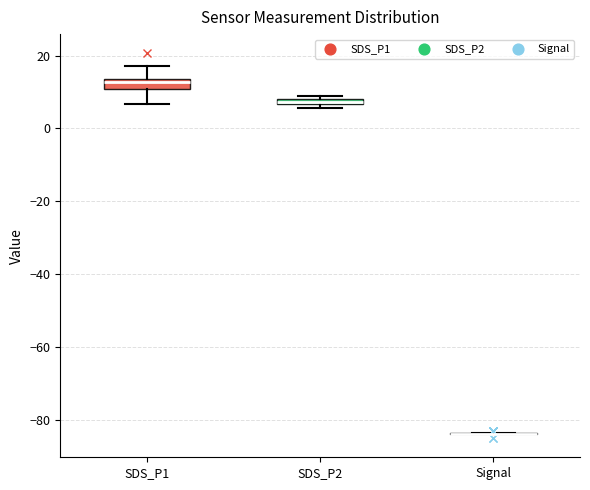

Where is the upper edge of the box for SDS_P2 on the y-axis? The values are not printed on the chart, so give them approximately, as read against the axis.

8